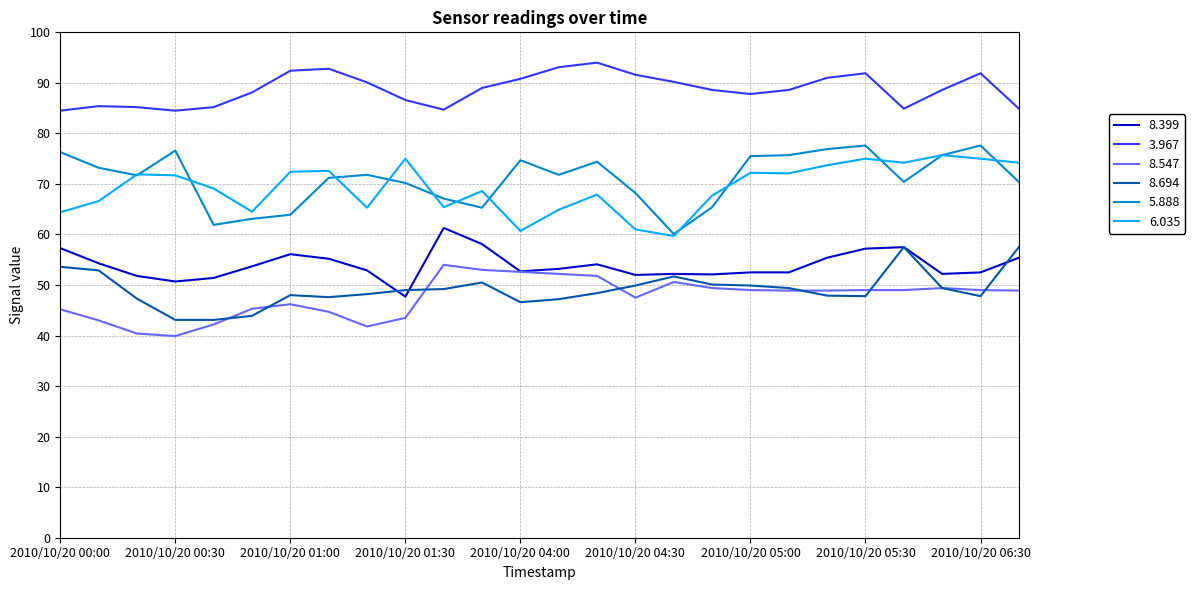

What is the greatest value displayed?

94.0